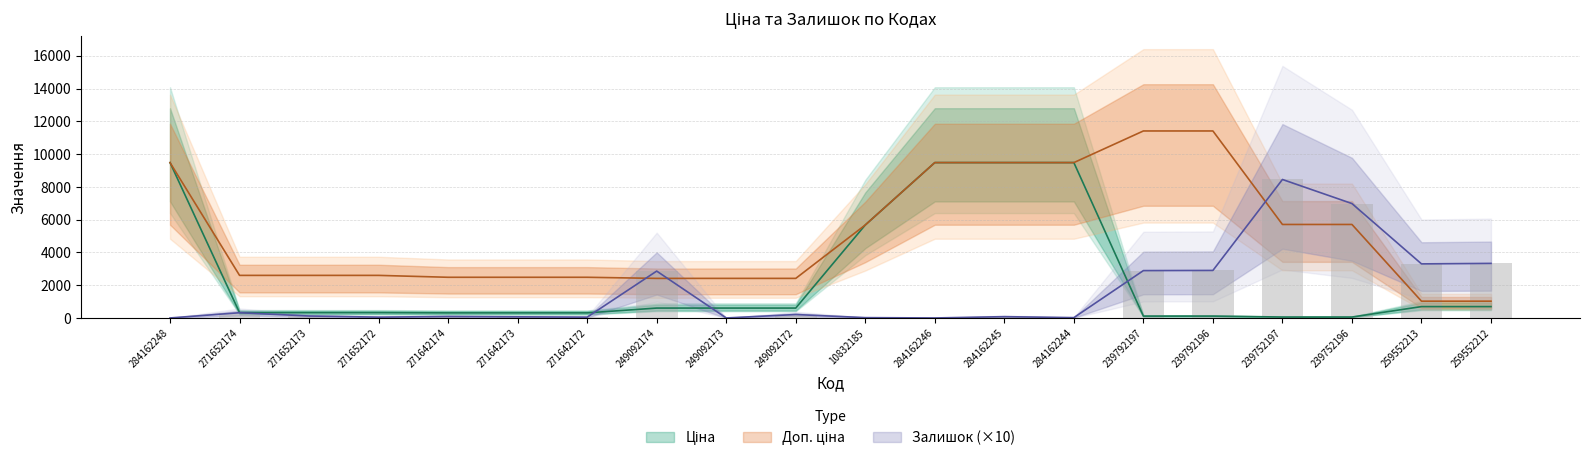

The value of Залишок at 239752196 is 2811.5. True or false?

False